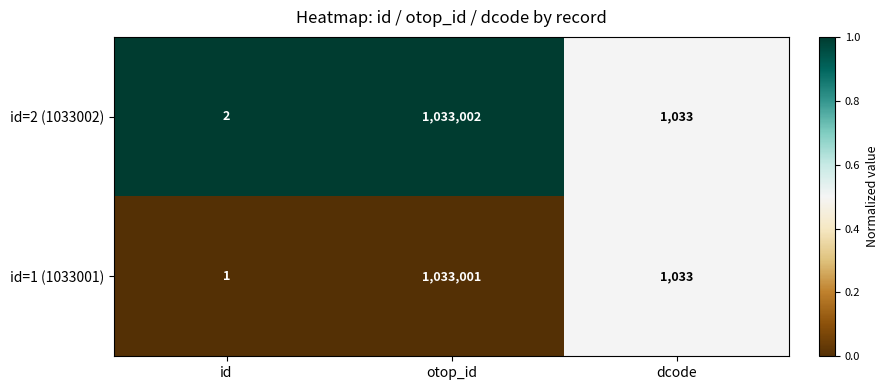

Rank the series by their maximum value, from highest to lowest.

id=2 (1033002), id=1 (1033001)